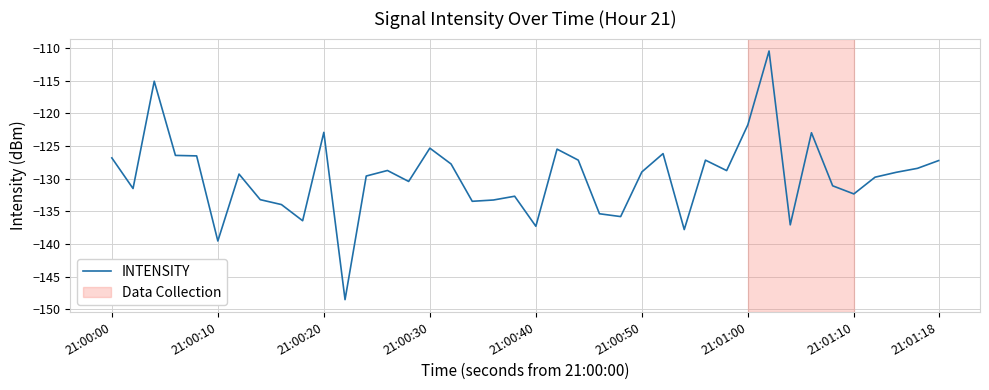

What is the difference between the maximum and minimum values?

38.1